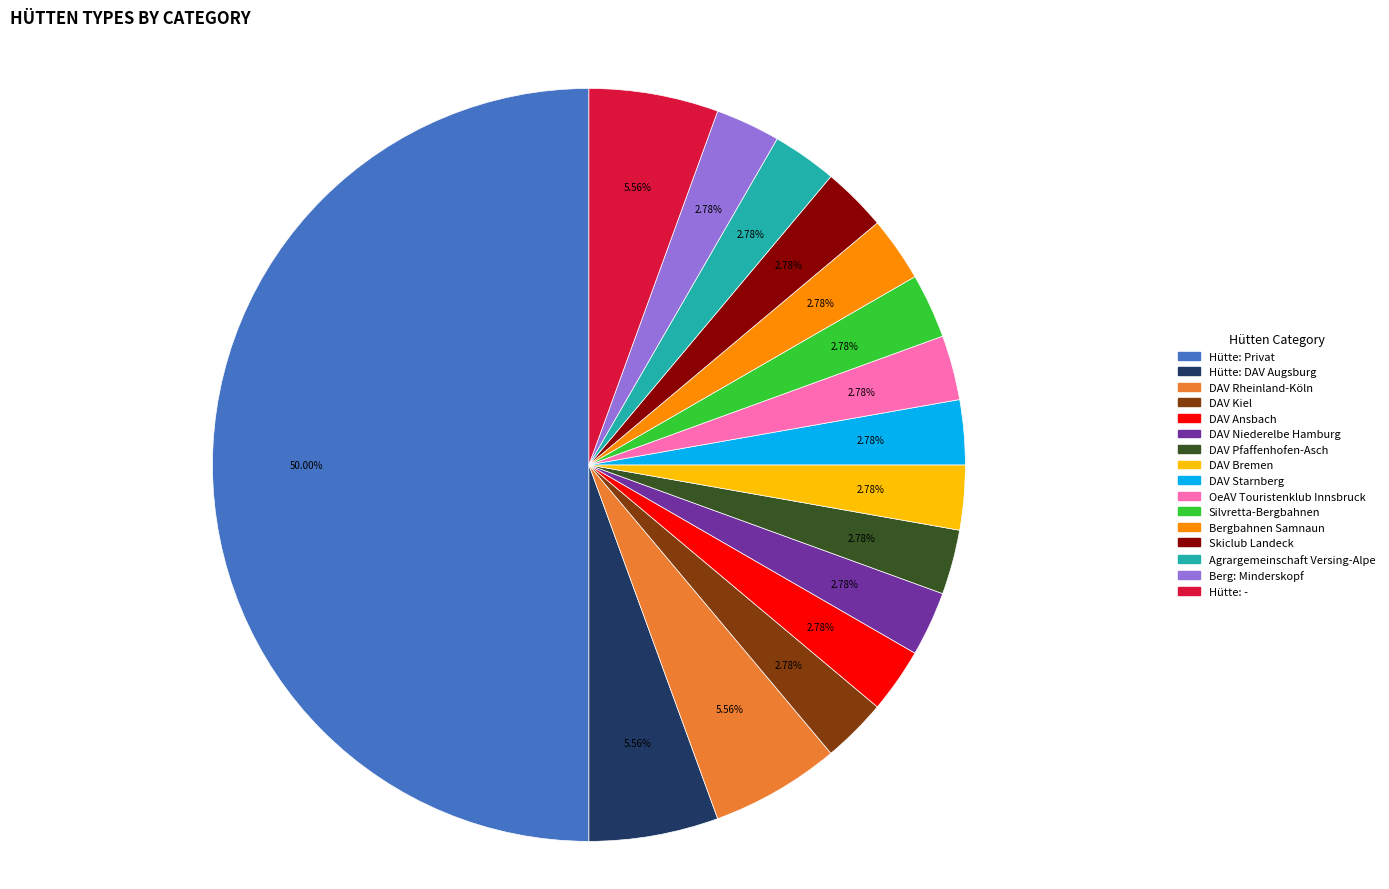

Combined, do Berg: Minderskopf and Bergbahnen Samnaun account for over 50%?

No